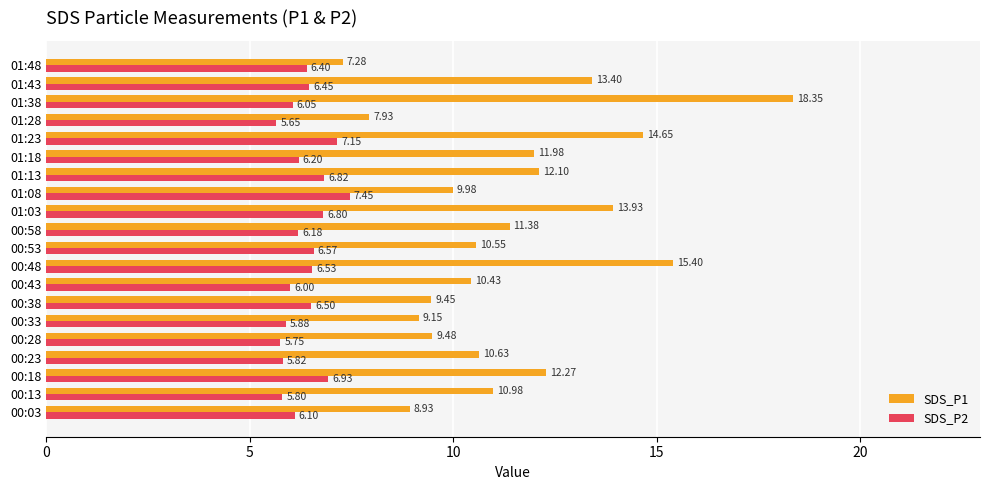

What is the difference between the maximum and minimum values in the SDS_P2 series?

1.8